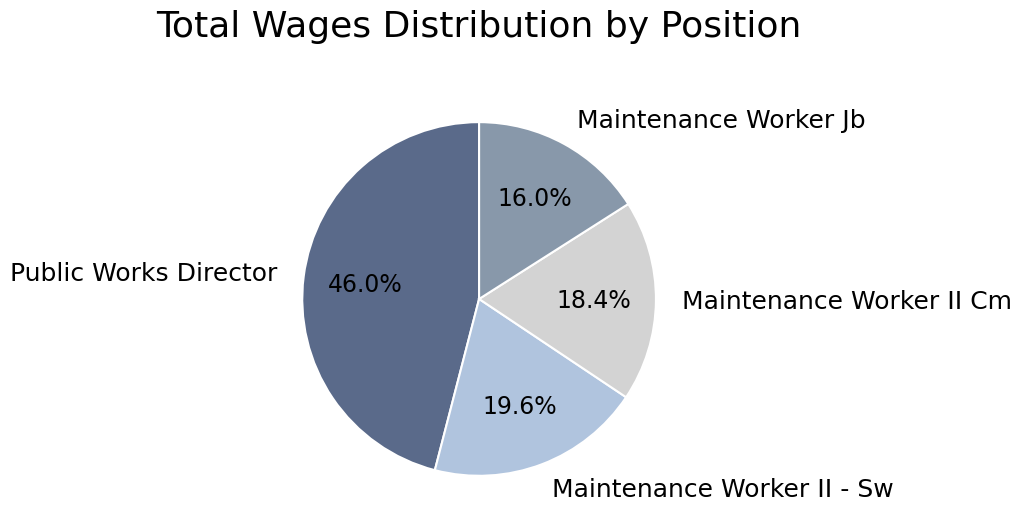

What percentage do Public Works Director and Maintenance Worker II - Sw together represent?

65.6%